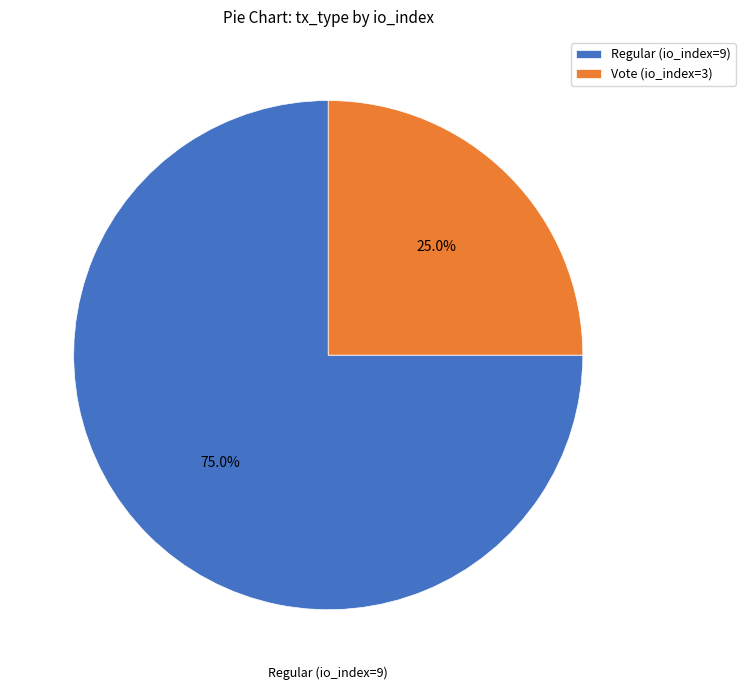

Approximately how many times larger is the value at Vote (io_index=3) compared to Regular (io_index=9)?

0.3